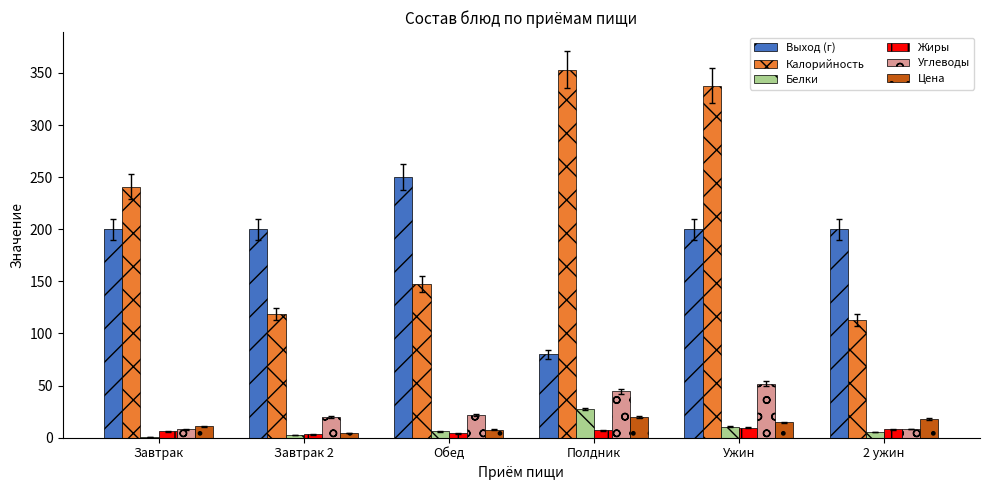

The Углеводы series shows 86.9 at Ужин. True or false?

False